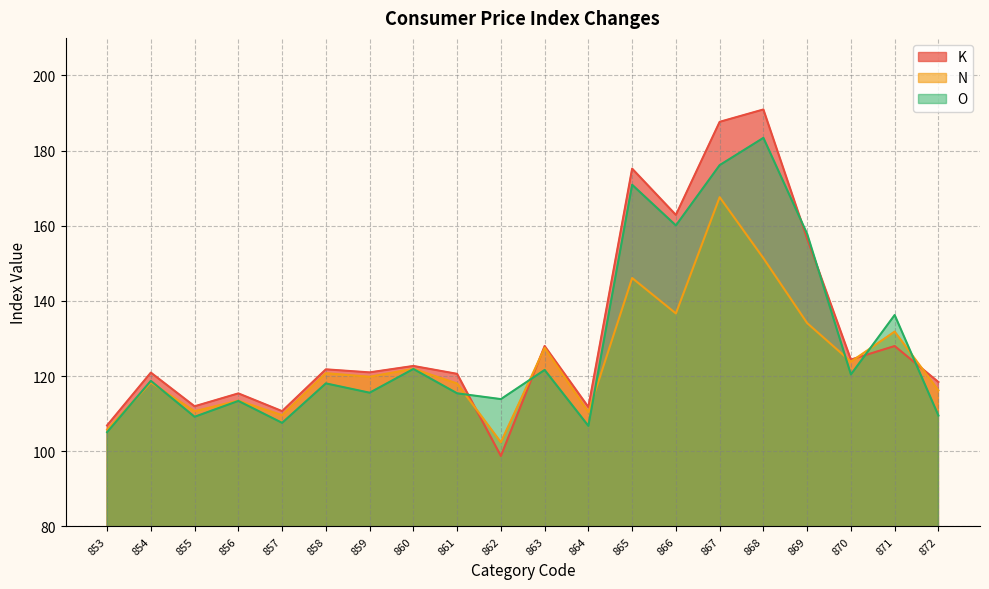

How many lines are shown in the chart?

3